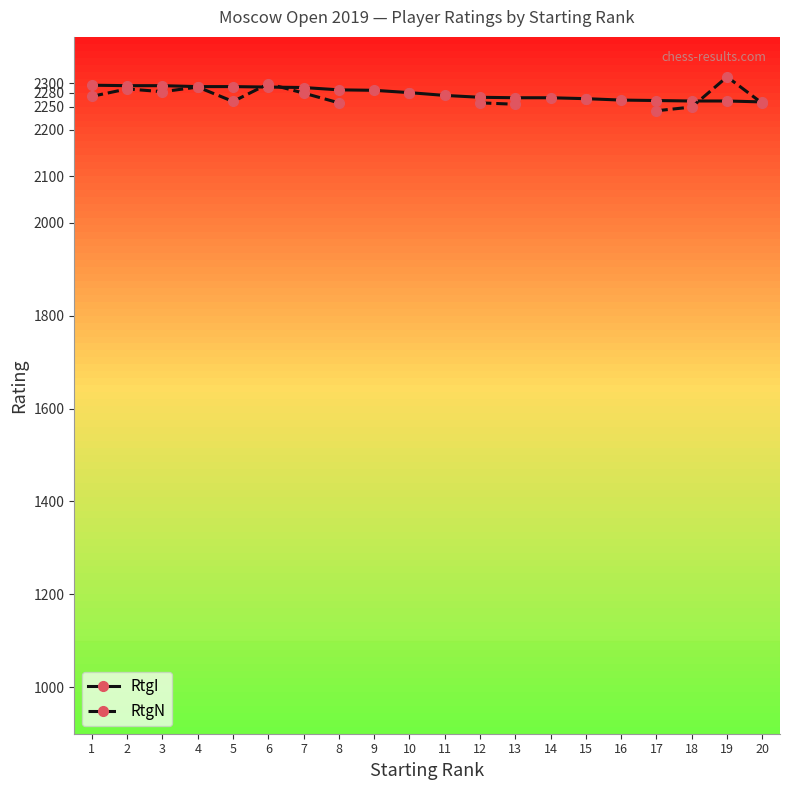

In RtgN, how many points are higher than both neighbors (excluding endpoints)?

4